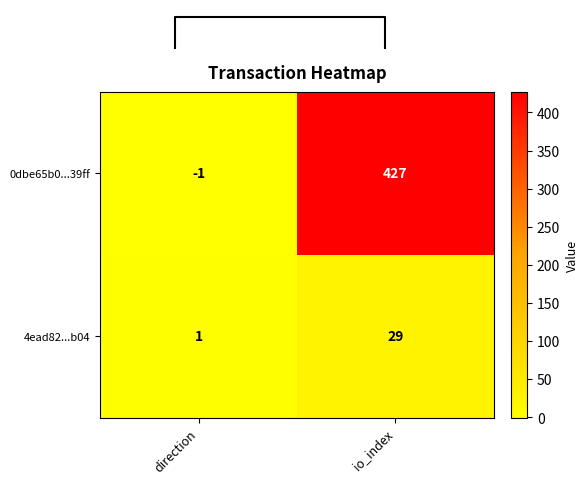

How many categories are shown in the chart?

2